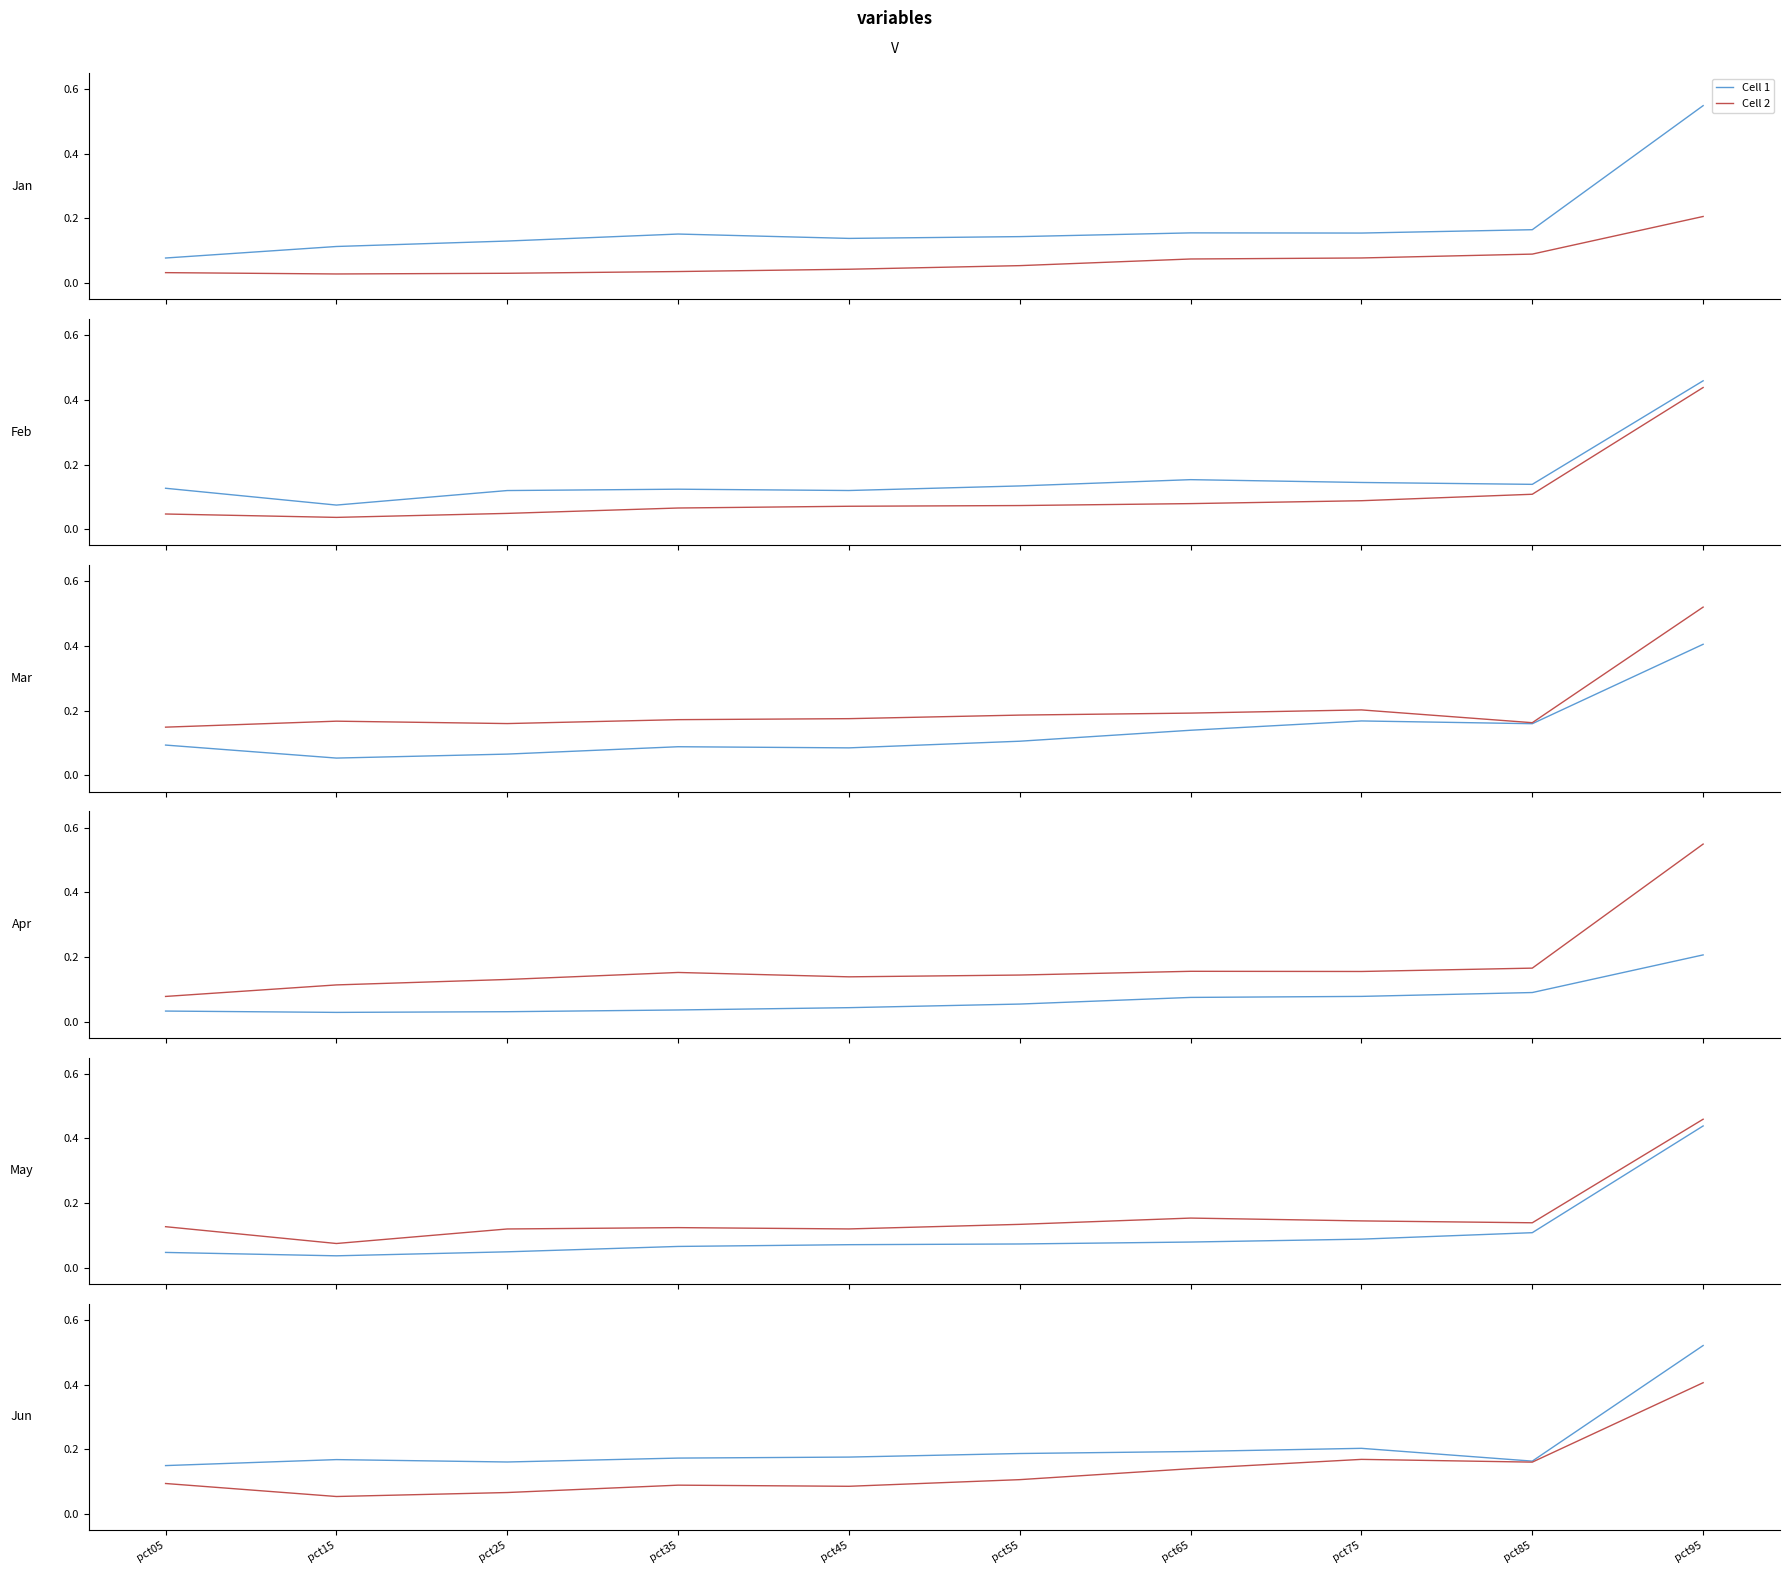

Which label corresponds to the smallest value in the chart?

pct15